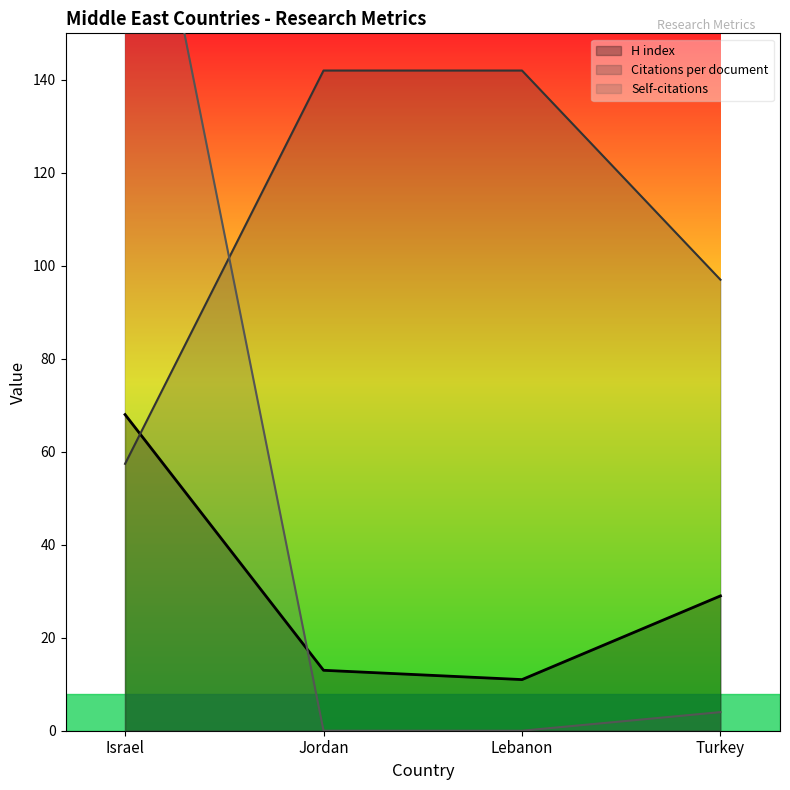

The Self-citations series shows 54.0 at Israel. True or false?

False